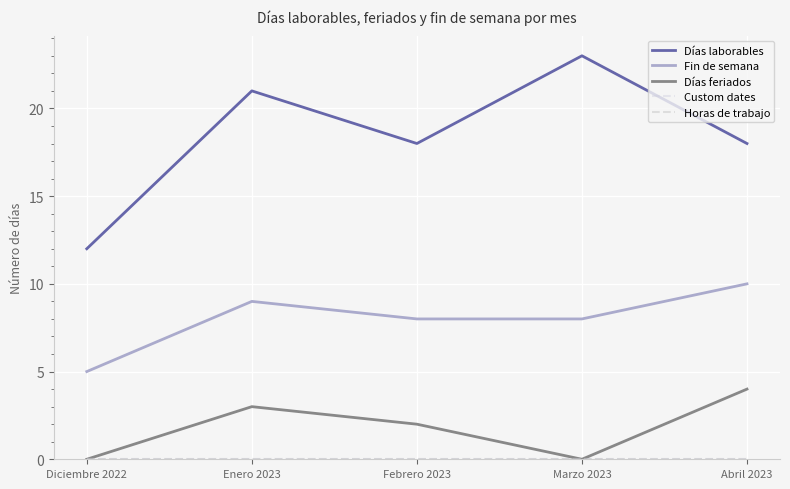

Does the chart display data point markers on the line(s)?

No